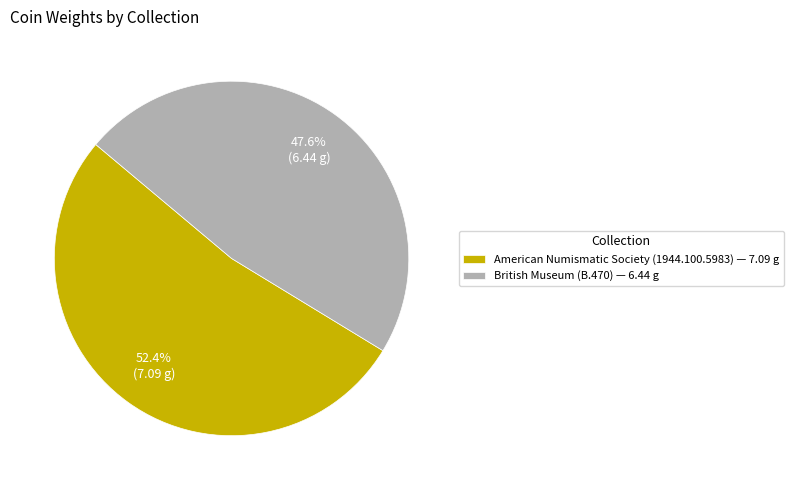

Between British Museum (B.470) and American Numismatic Society (1944.100.5983), which is larger?

American Numismatic Society (1944.100.5983)